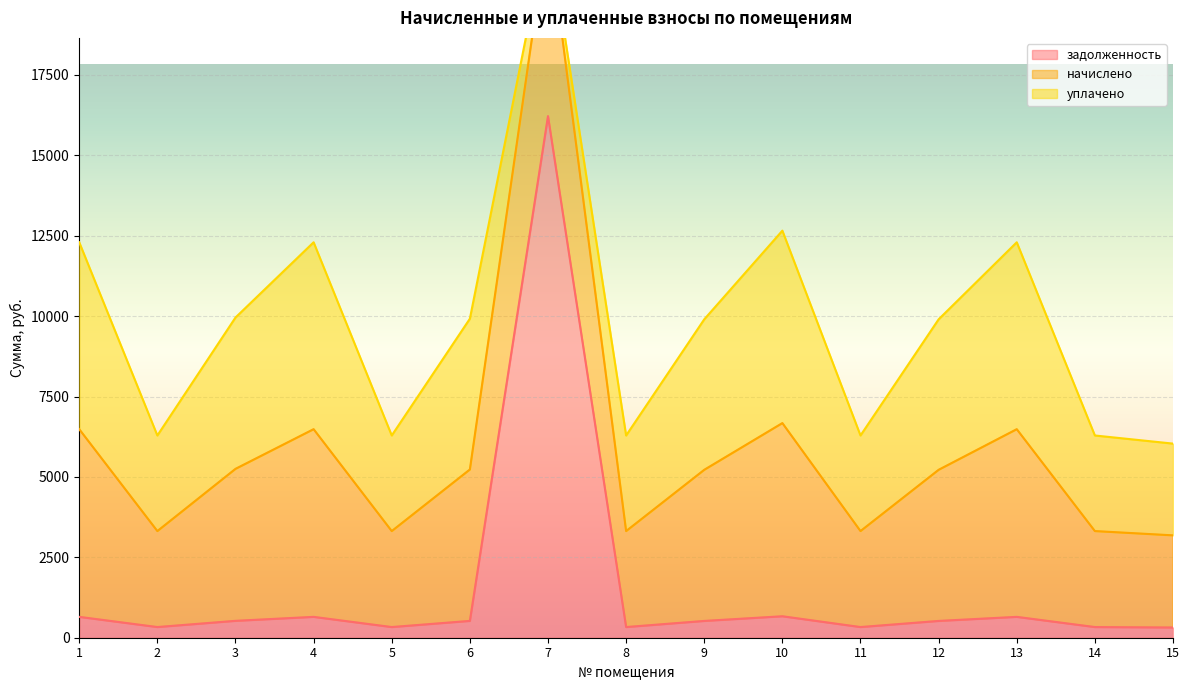

The value of начислено at 1 is 5836.1. True or false?

True